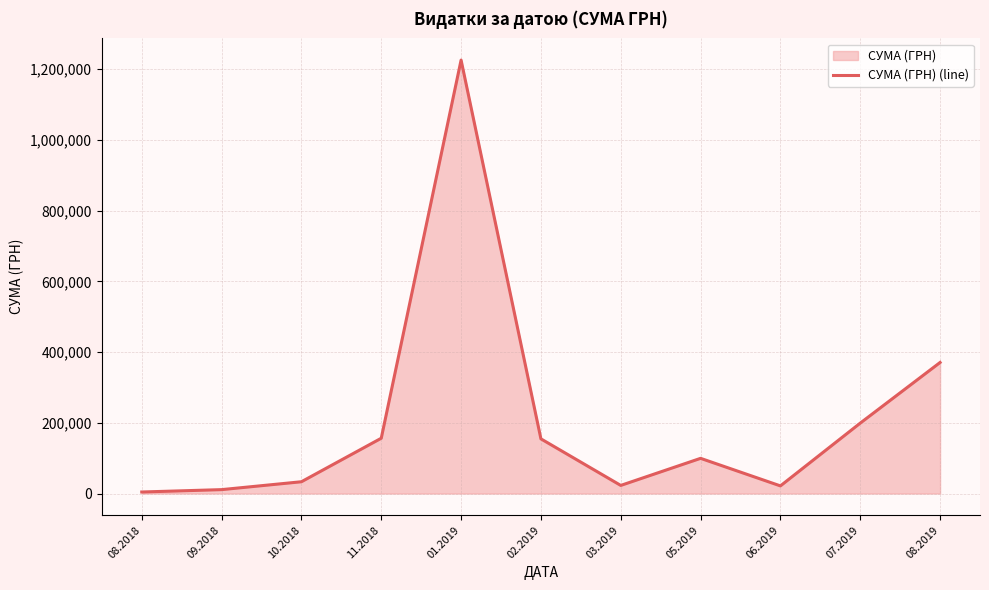

How many values exceed 99470?

5